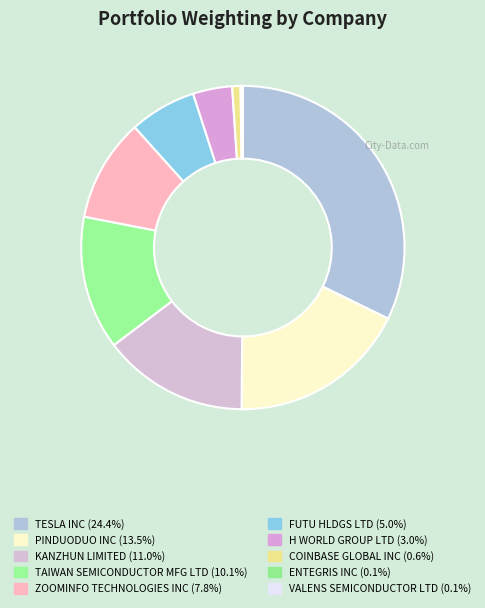

Which has a higher value, VALENS SEMICONDUCTOR LTD or H WORLD GROUP LTD?

H WORLD GROUP LTD